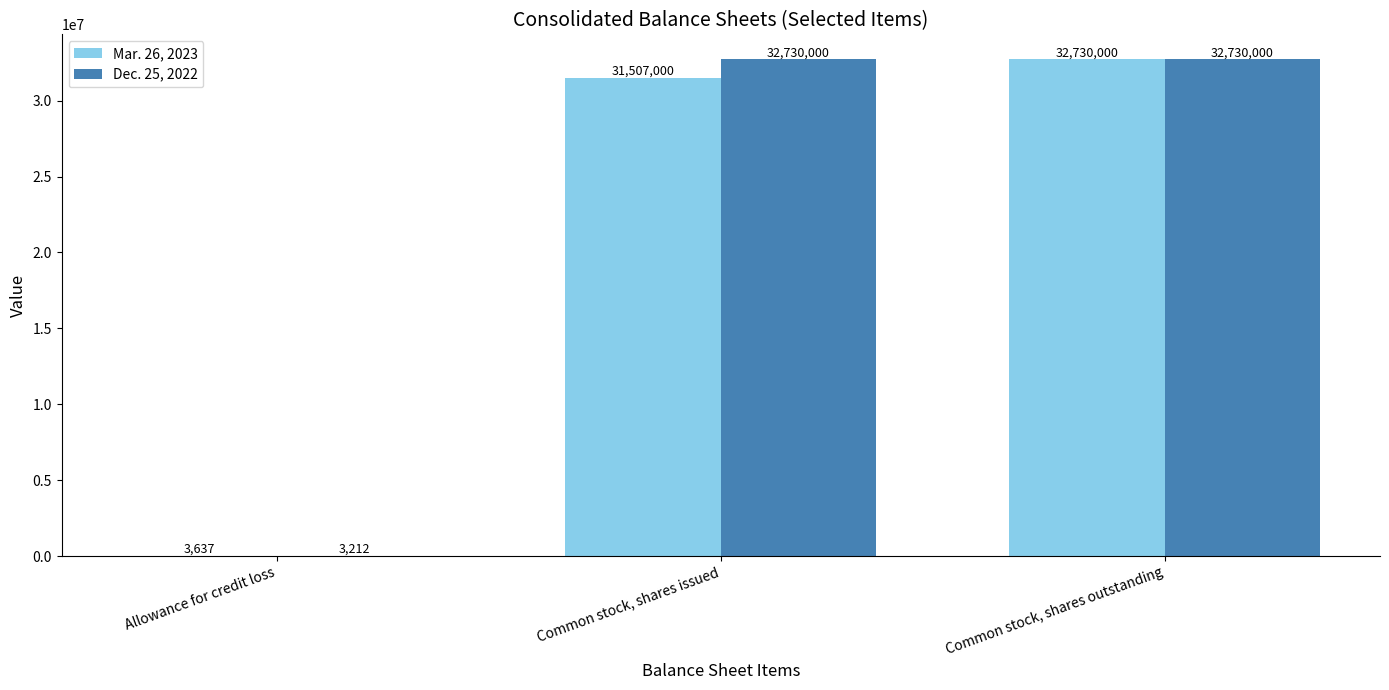

What are all the series names shown in the legend?

Mar. 26, 2023, Dec. 25, 2022